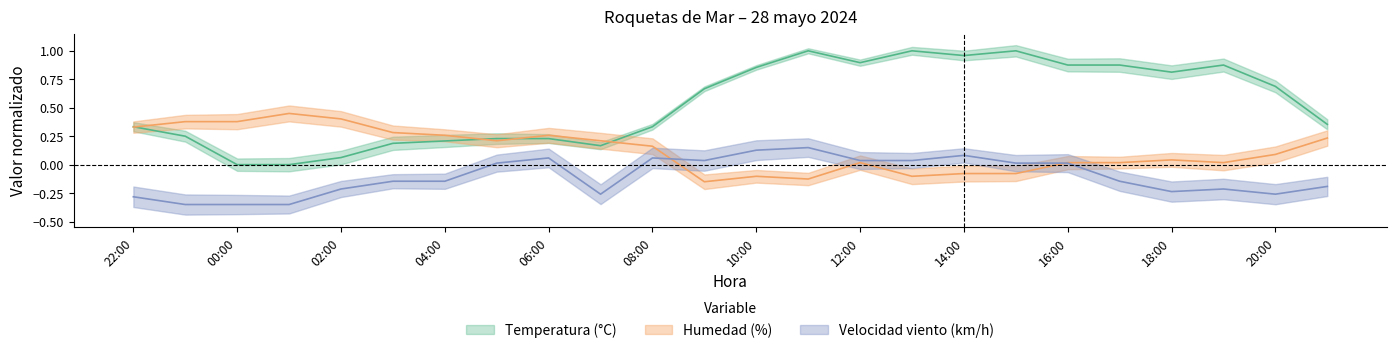

How many intersections are there between Temperatura (°C) and Humedad (%)?

4